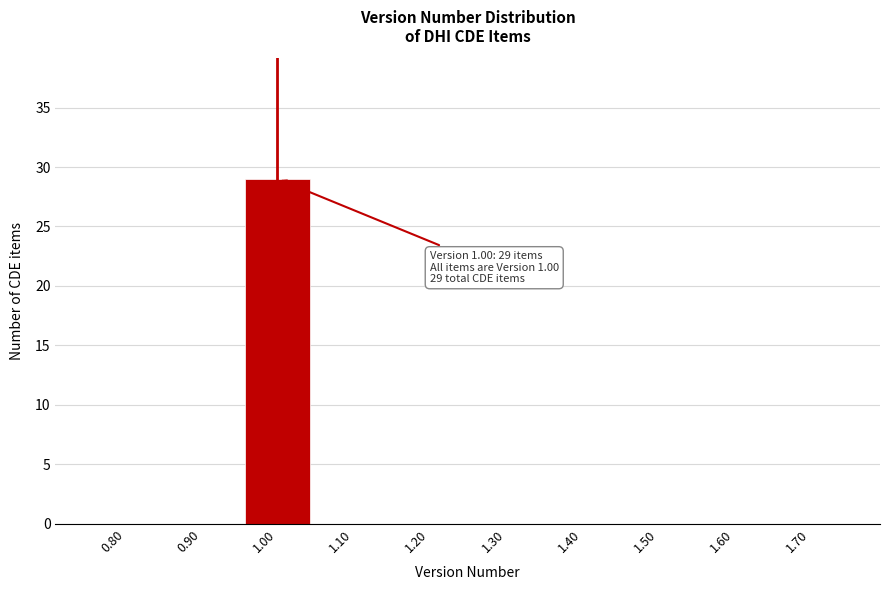

Which range on the x-axis has the tallest bar?

0.95 to 1.05